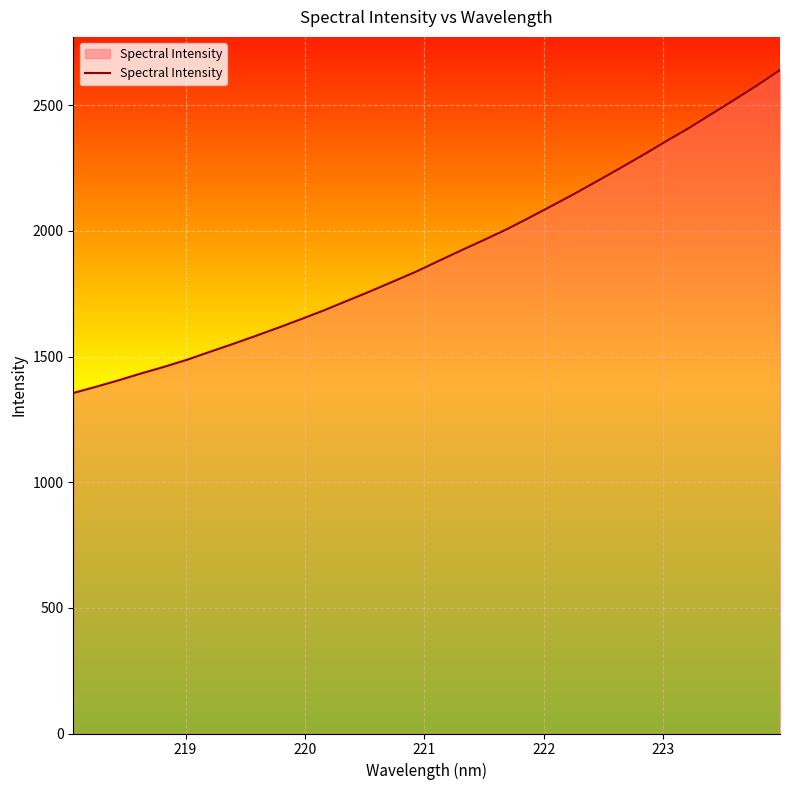

What is the maximum value shown in the chart?

2639.8